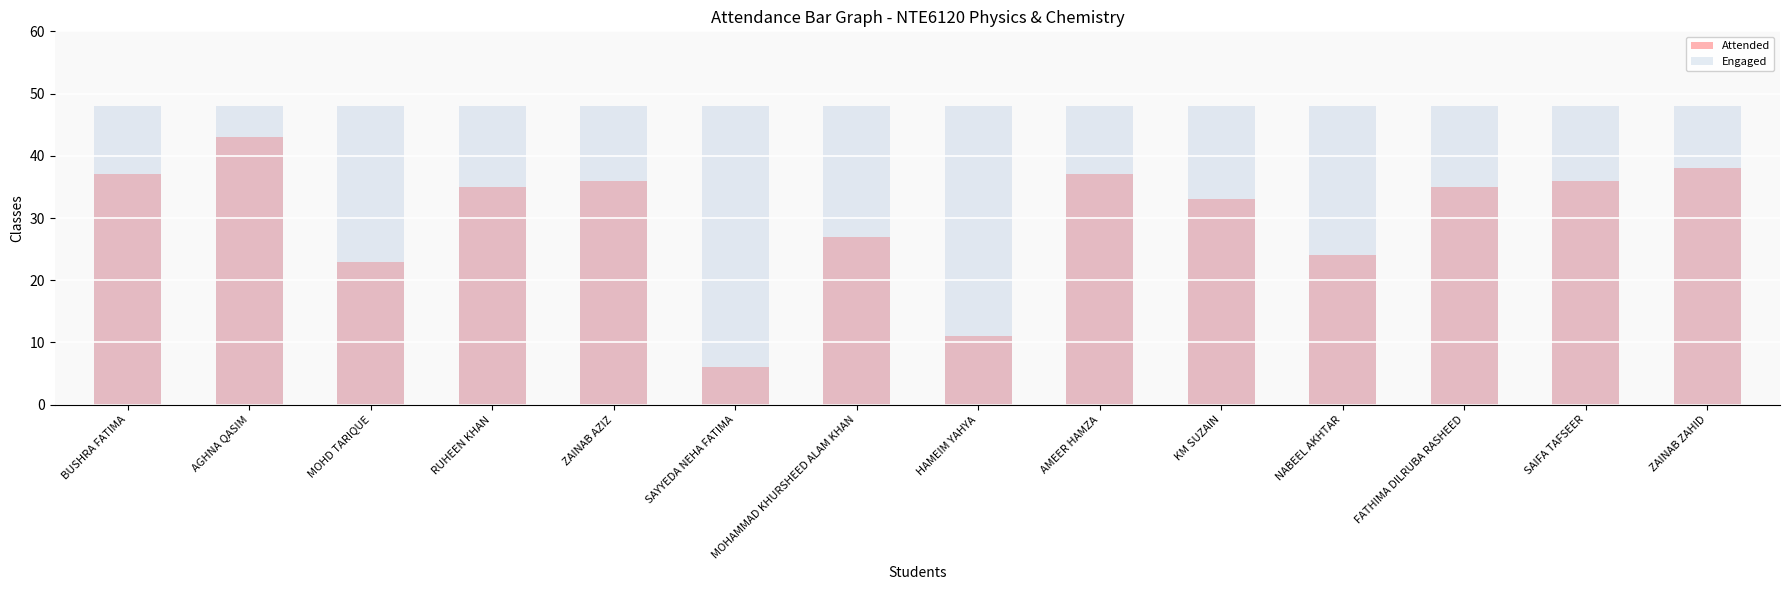

At how many categories does at least one series exceed 24?

14